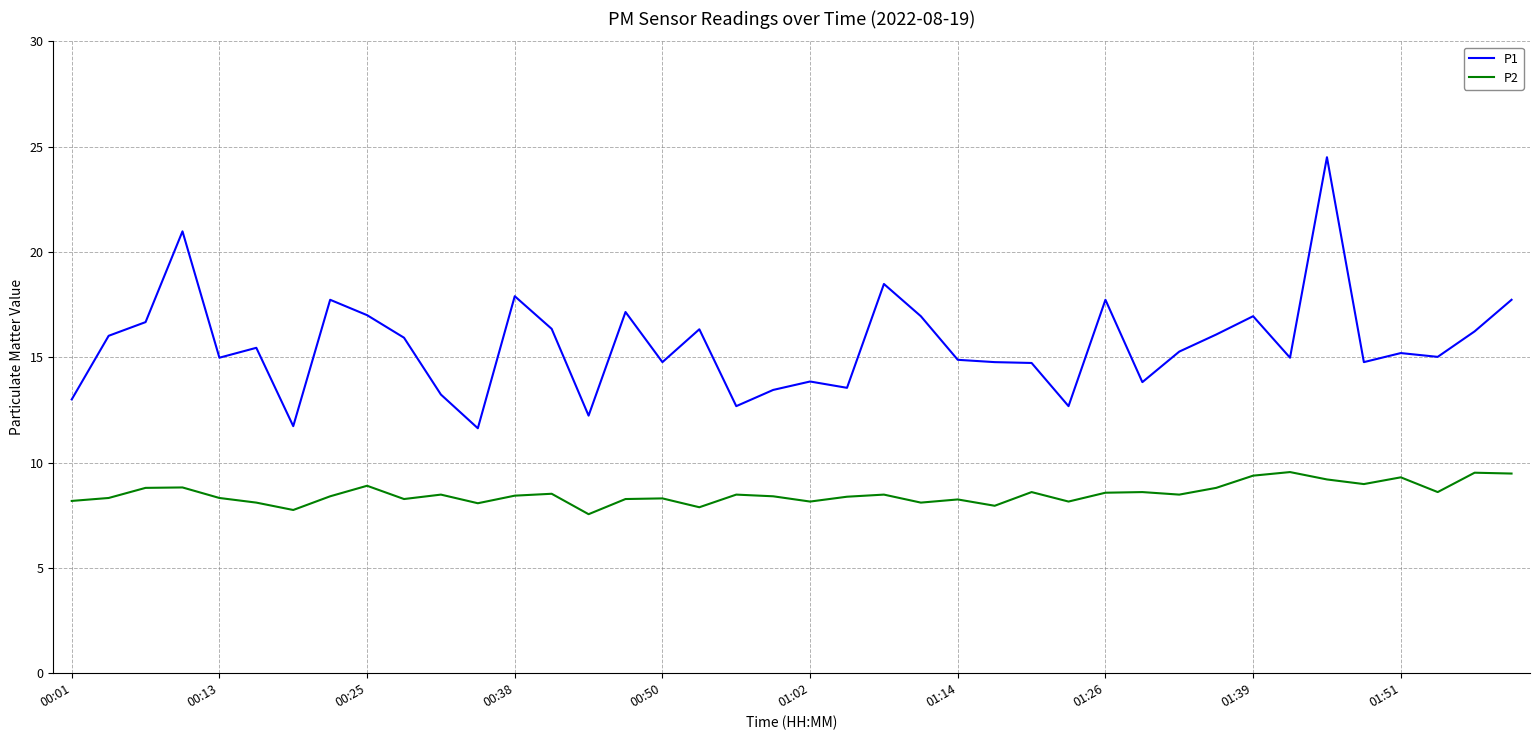

List the series in order of their peak value, lowest first.

P2, P1